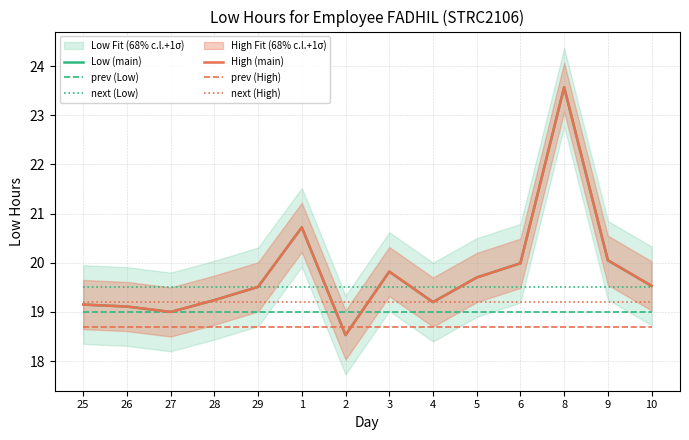

What position from the right is 4?

6